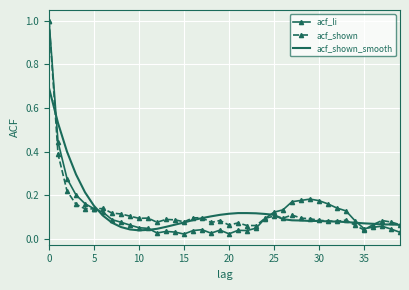

Which series has the largest range (max minus min)?

acf_li